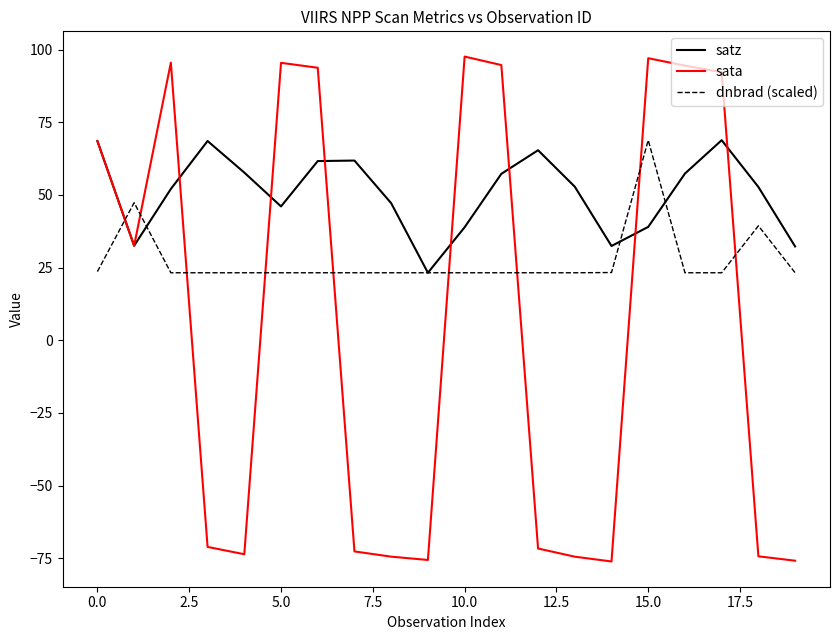

List the series in order of their overall mean, highest first.

satz, dnbrad (scaled), sata